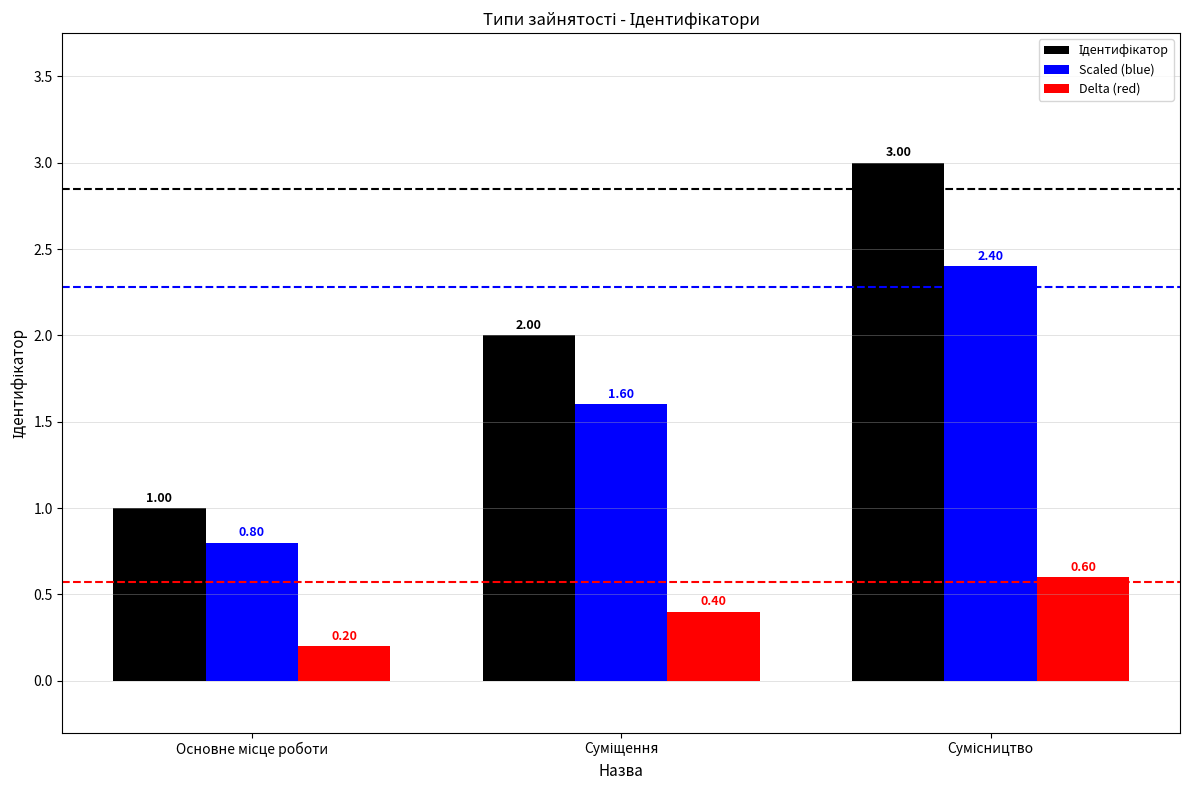

What is the difference between the second highest and minimum values in the Scaled (blue) series?

0.8